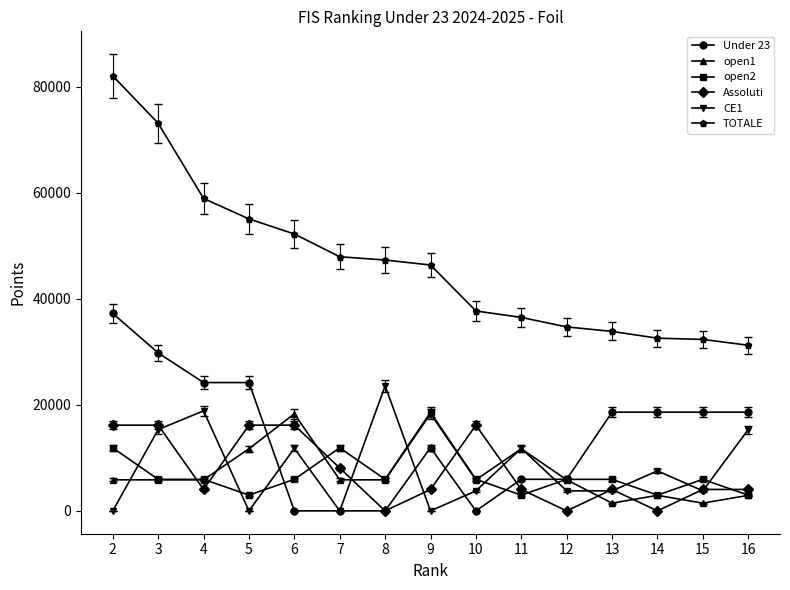

True or false: Under 23 has more than 1 interior local peaks.

True